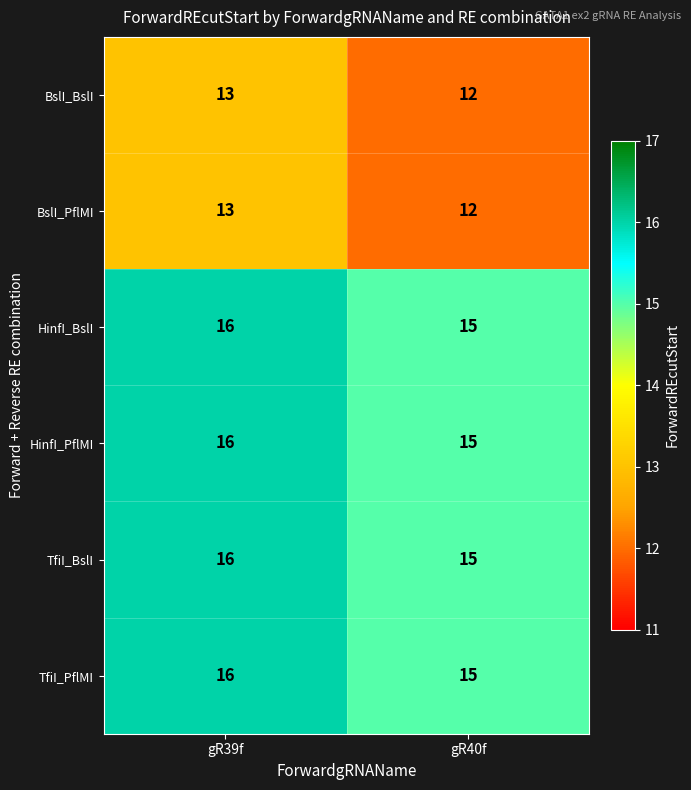

At which label is BslI_BslI closest to 12?

gR40f